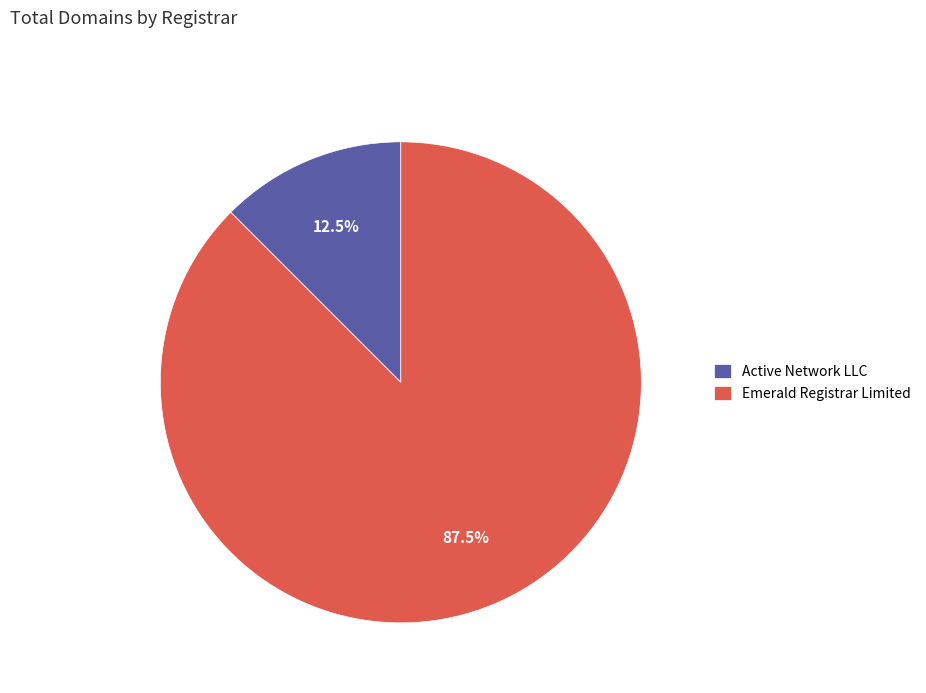

Between Emerald Registrar Limited and Active Network LLC, which is larger?

Emerald Registrar Limited